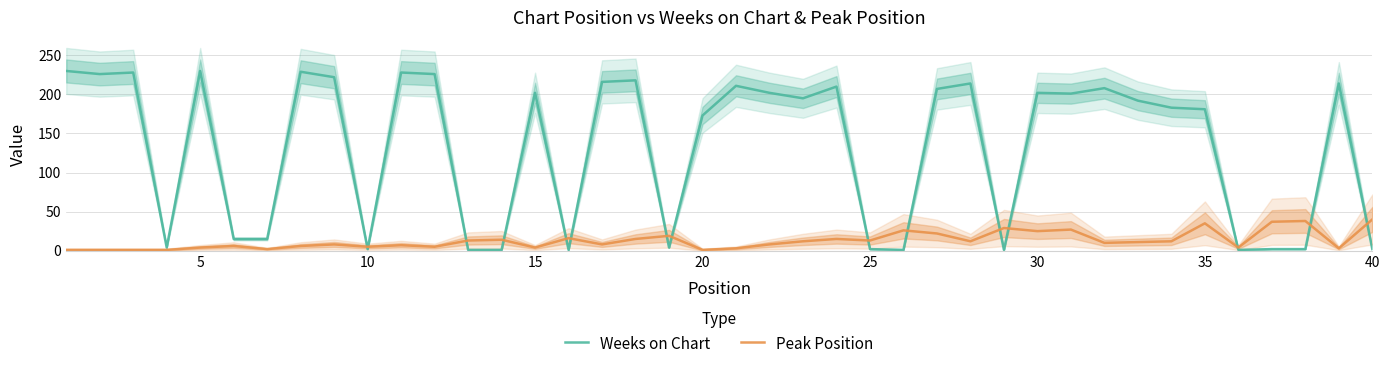

List the series in order of their peak value, highest first.

Weeks on Chart, Peak Position